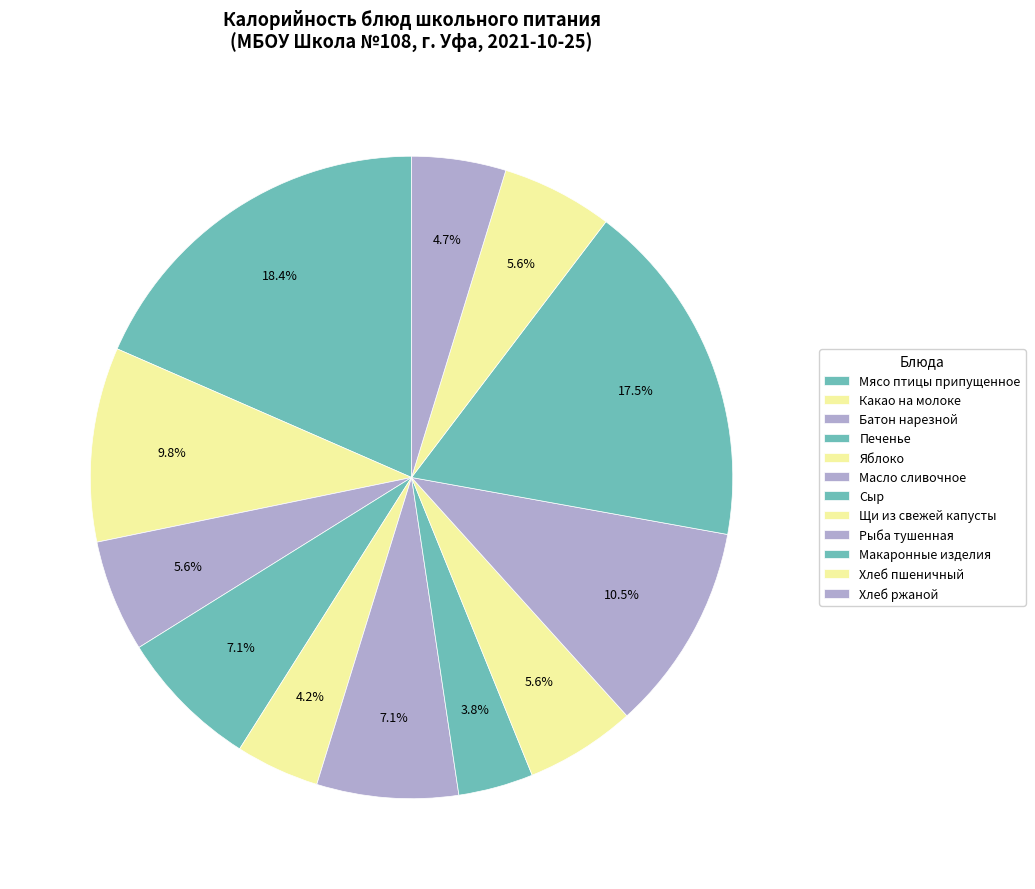

How many slices are in this pie chart?

12